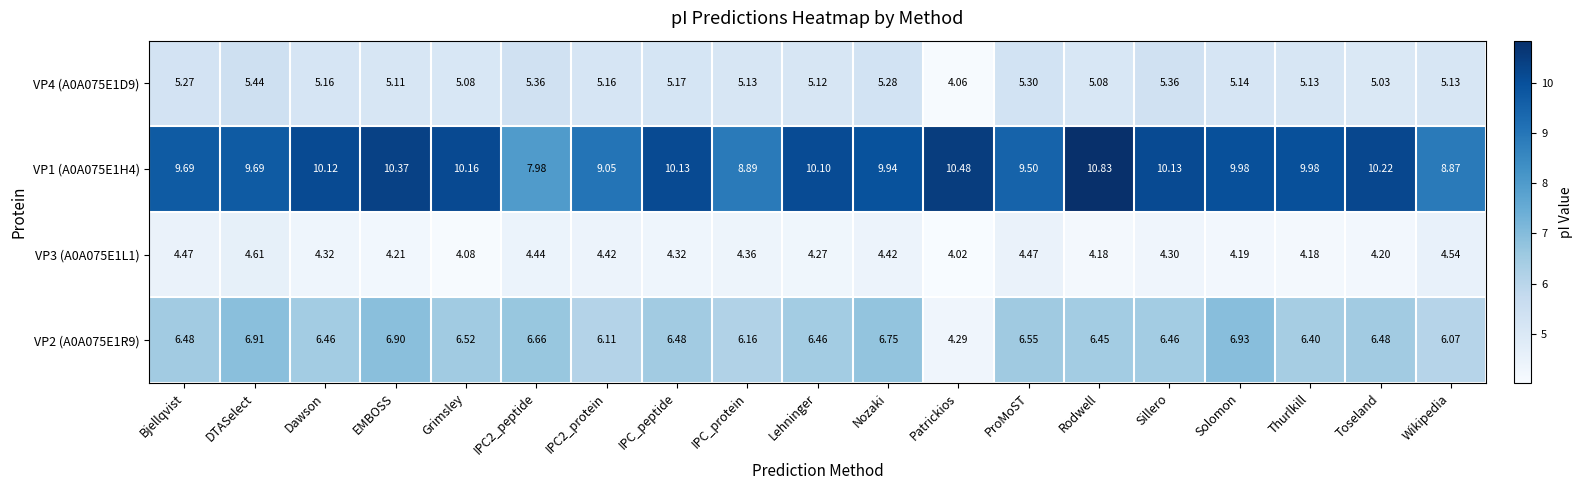

Between Nozaki and Patrickios, which series saw the biggest shift?

VP2 (A0A075E1R9)